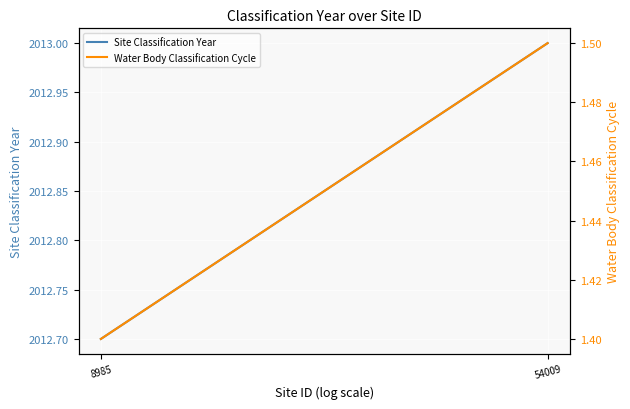

Which series changed the most between 8985 and 54009?

Site Classification Year